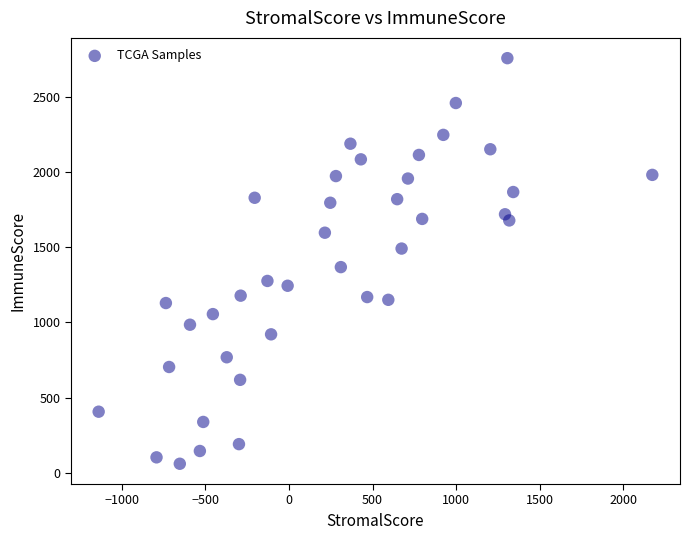

What is the range of Y values (max minus min)?

2694.5